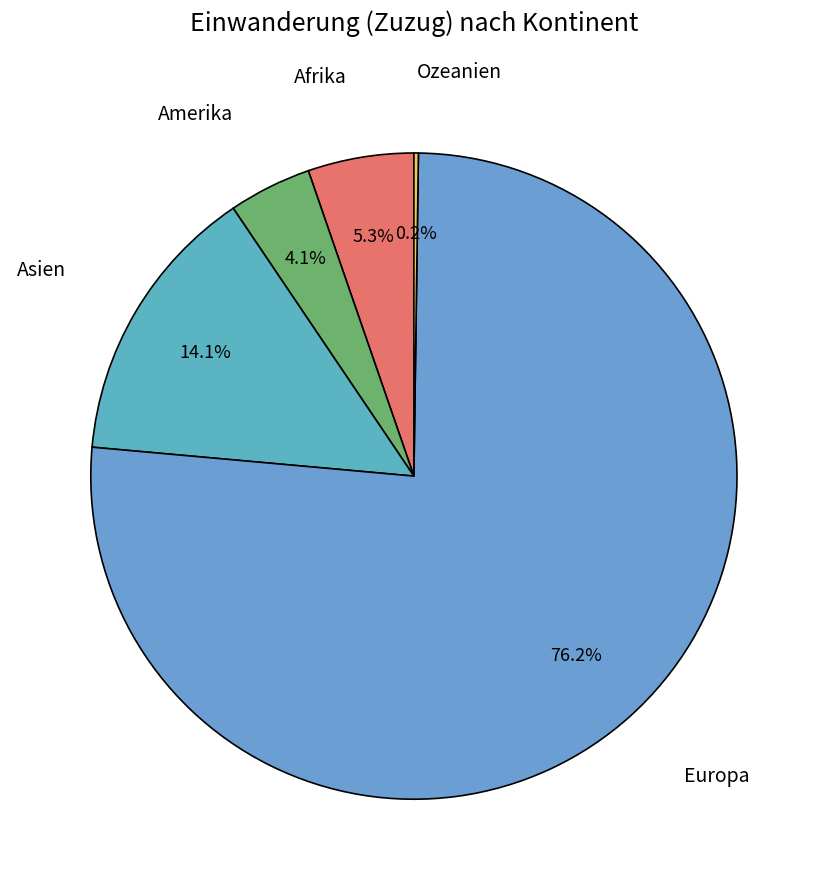

Is there any slice that represents more than half of the pie?

Yes